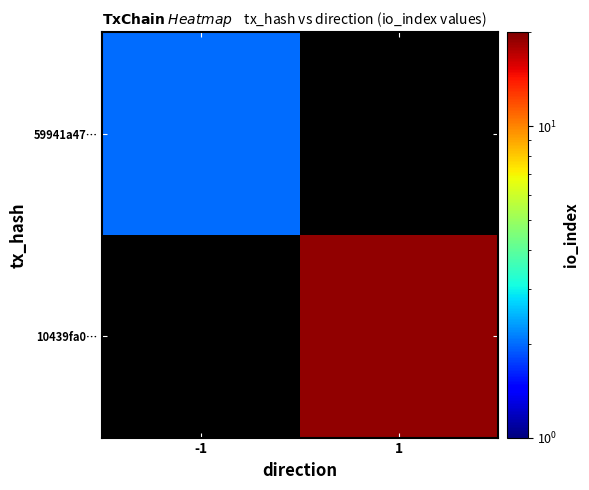

Rank the categories by 10439fa0… value from highest to lowest.

-1, 1